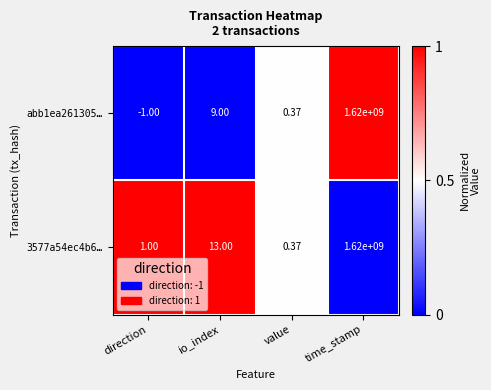

Which category has the lowest value in the 3577a54ec4b6… series?

value